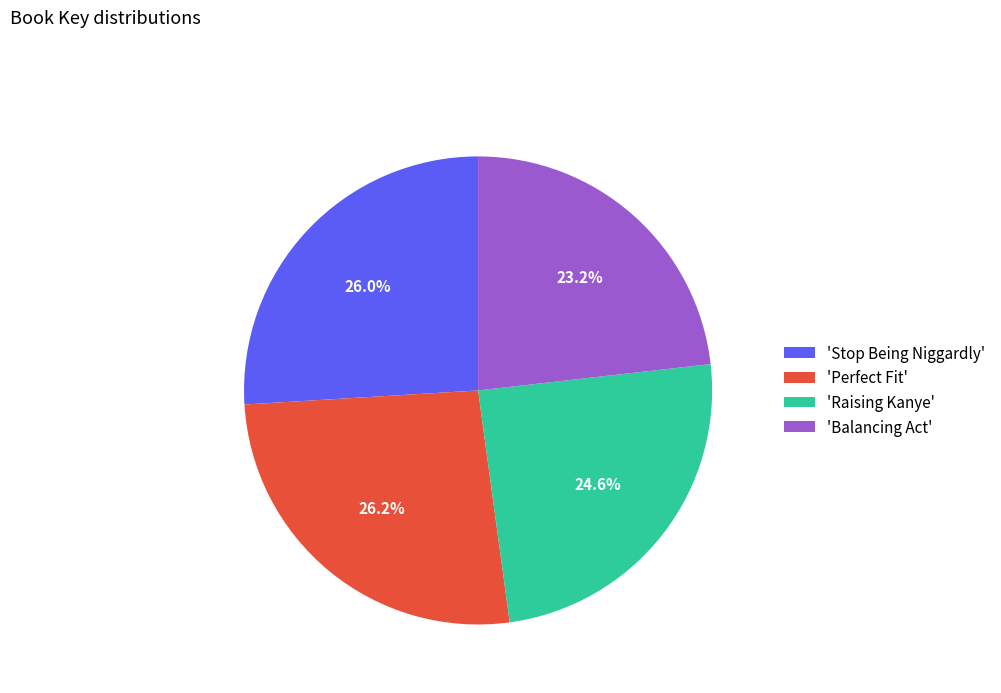

Which slice is the smallest?

'Balancing Act'